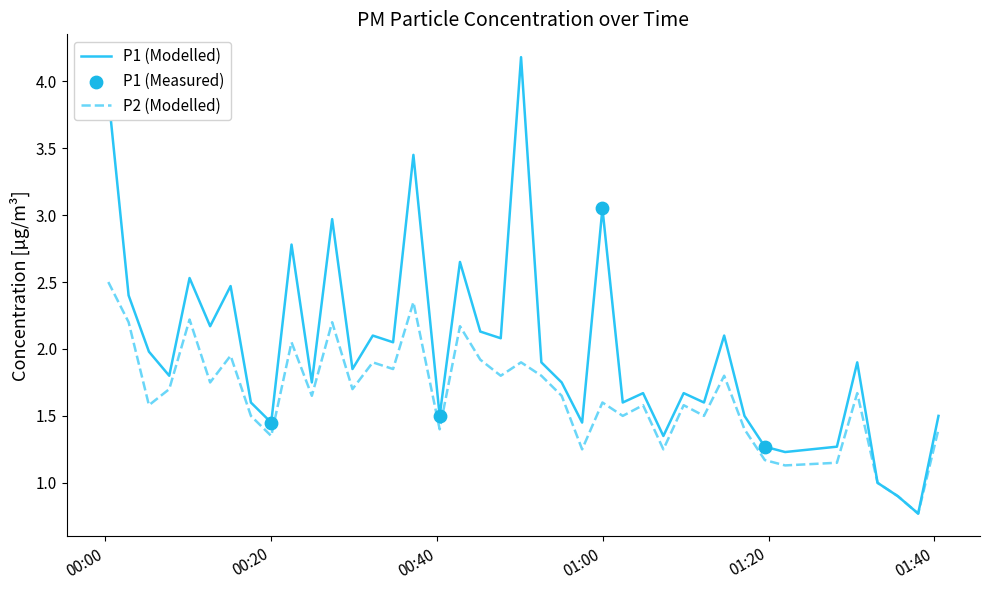

Which series has the largest total across all categories?

P1 (Modelled)